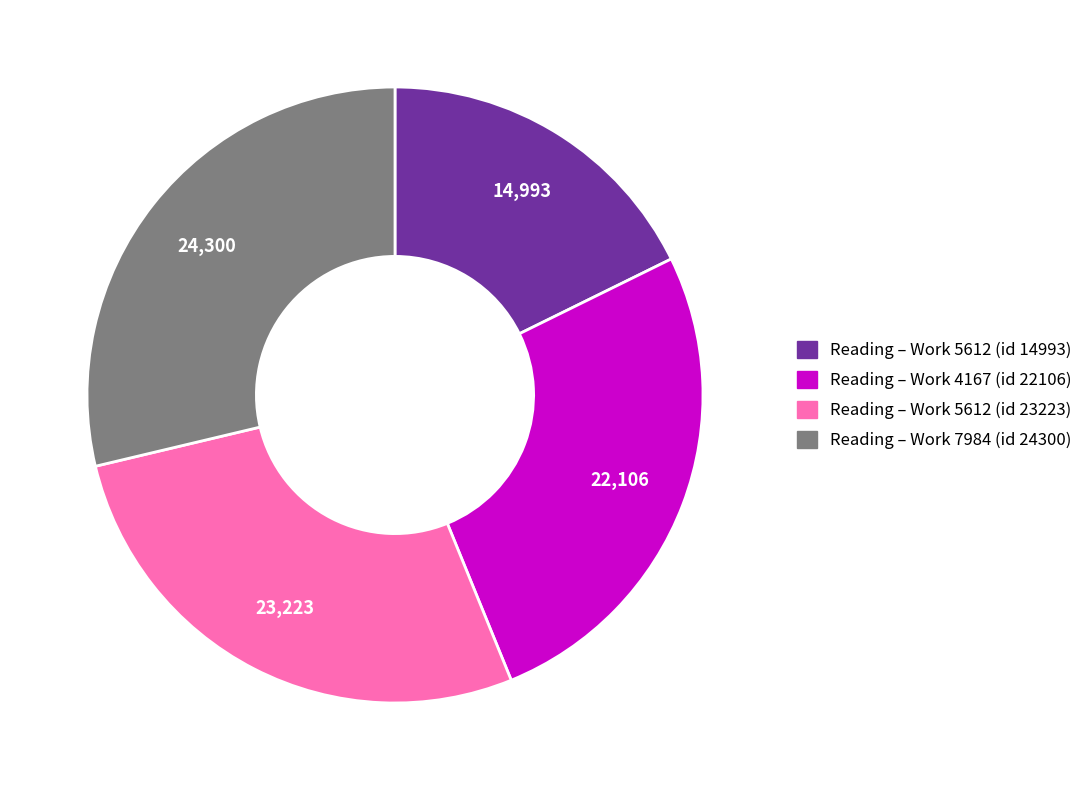

Does any single category account for the majority?

No